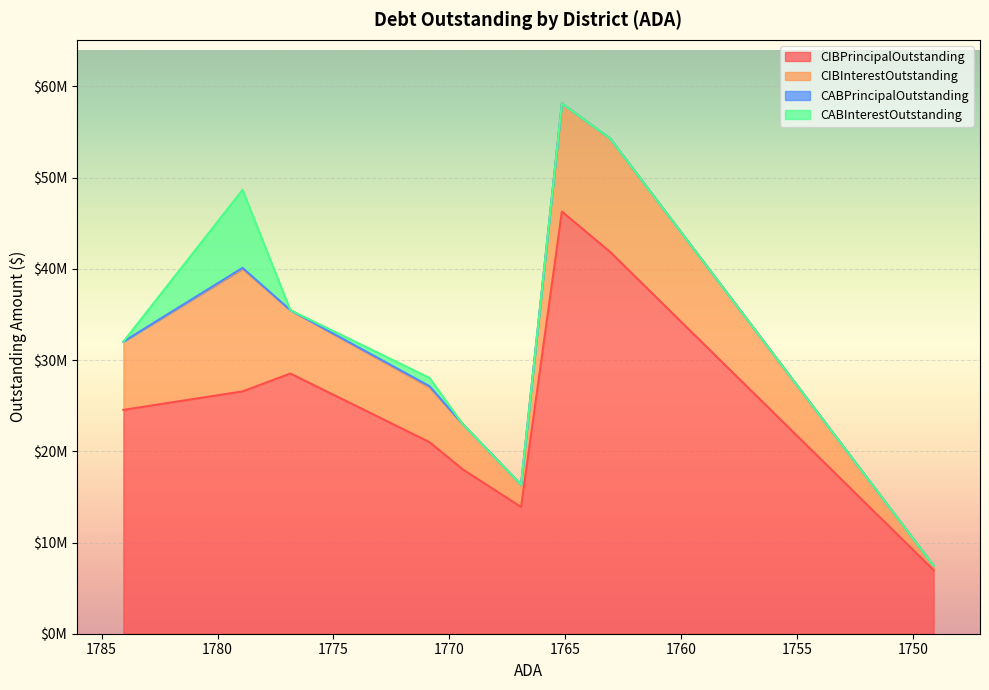

True or false: CABInterestOutstanding and CIBInterestOutstanding cross at least once.

False